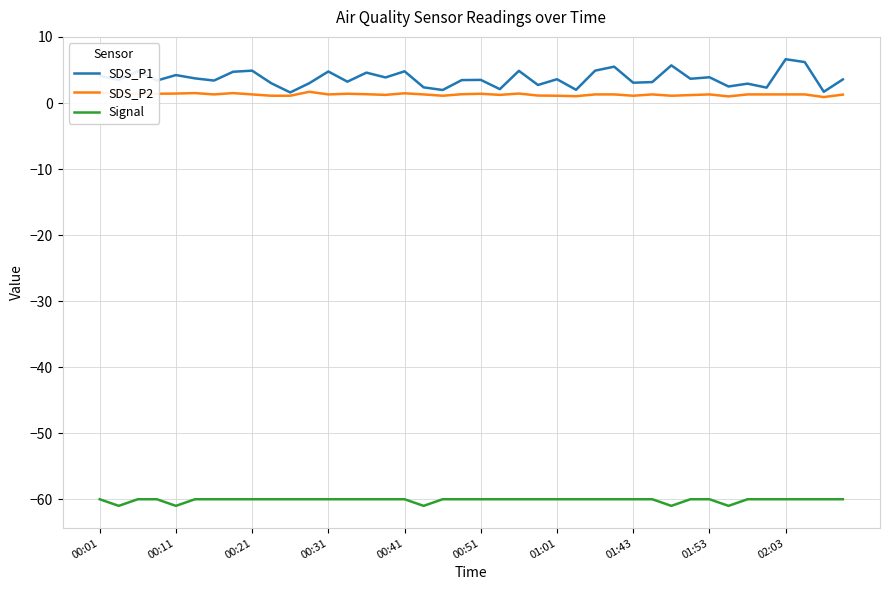

True or false: Signal and SDS_P1 intersect in this chart.

False